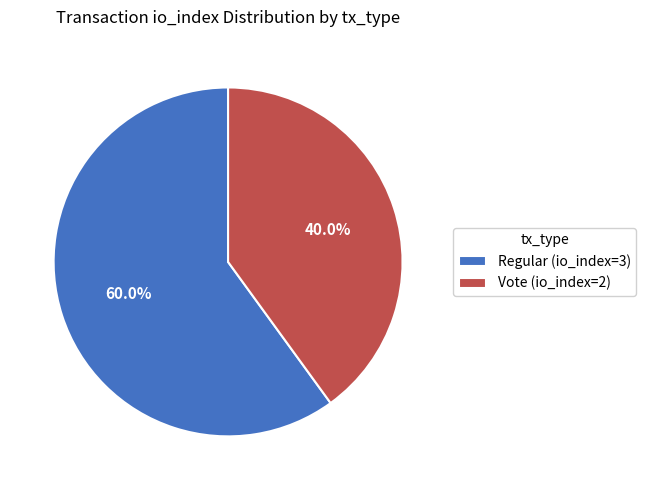

Count the number of slices in the pie.

2